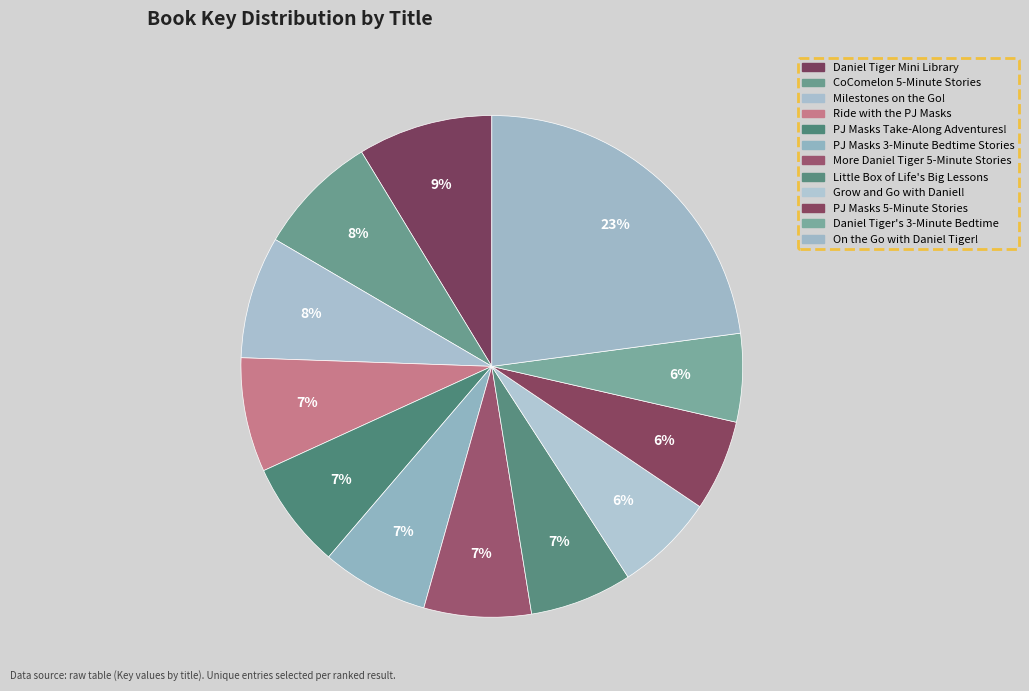

Rank the categories by value from lowest to highest.

Daniel Tiger's 3-Minute Bedtime, PJ Masks 5-Minute Stories, Grow and Go with Daniel!, Little Box of Life's Big Lessons, PJ Masks 3-Minute Bedtime Stories, PJ Masks Take-Along Adventures!, More Daniel Tiger 5-Minute Stories, Ride with the PJ Masks, CoComelon 5-Minute Stories, Milestones on the Go!, Daniel Tiger Mini Library, On the Go with Daniel Tiger!